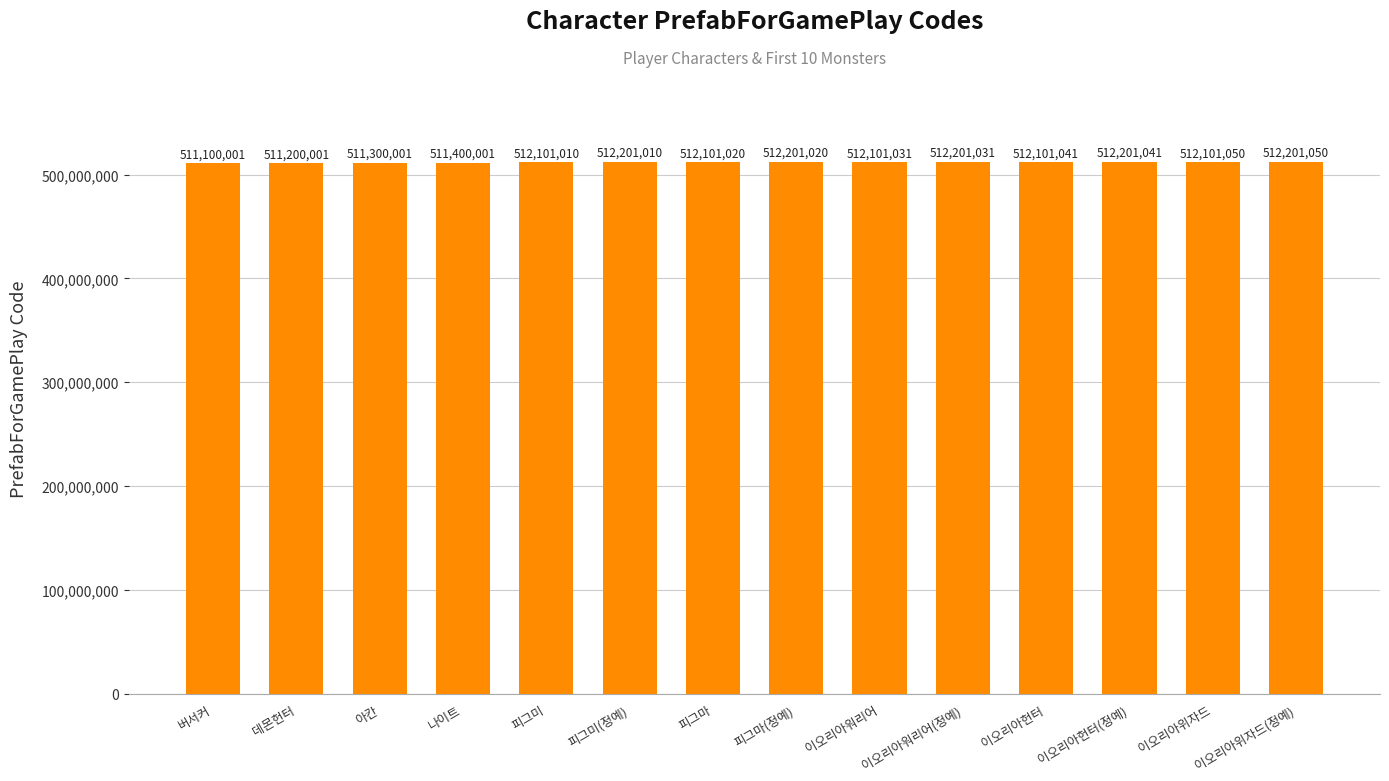

Does the chart contain any negative values?

No